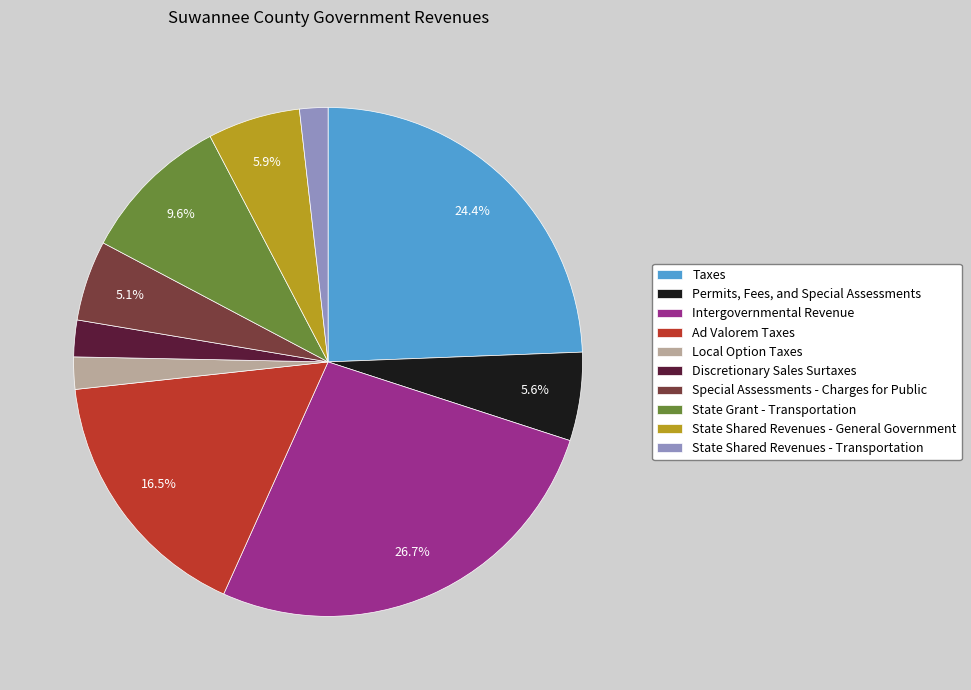

What is the ratio of the value at Ad Valorem Taxes to the value at Intergovernmental Revenue?

0.6